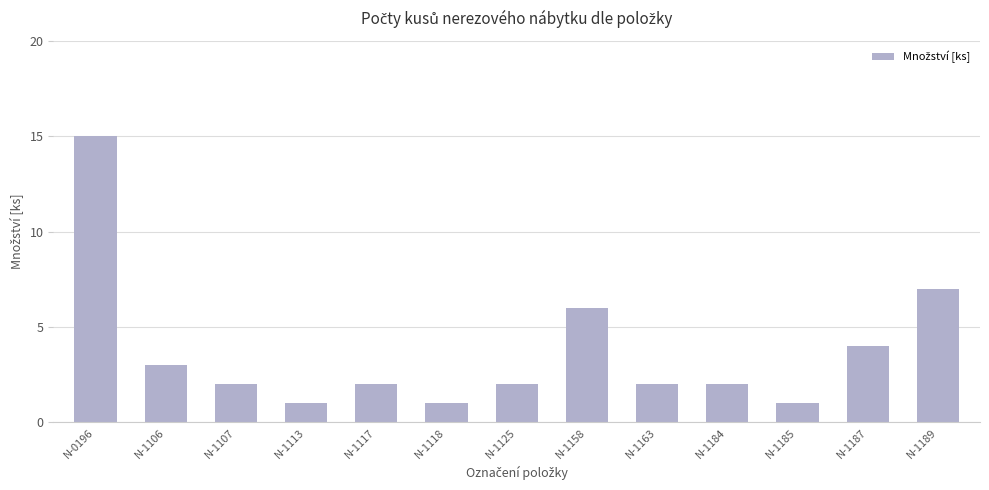

What is the sum of all values?

48